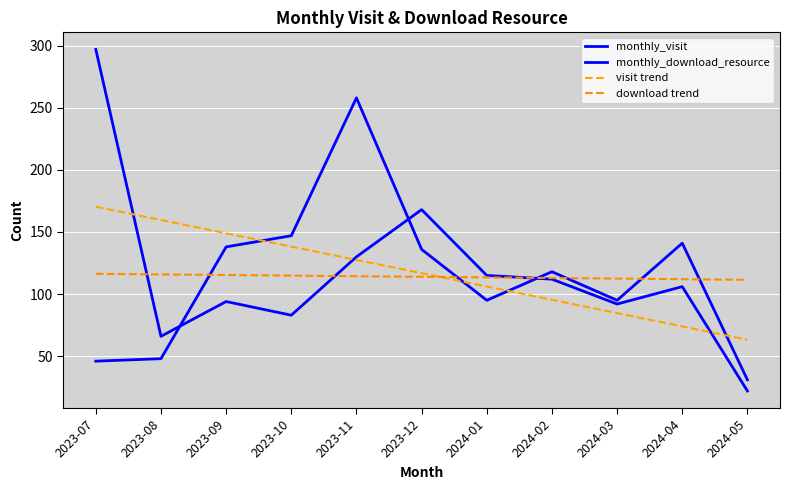

How many lines are shown in the chart?

4